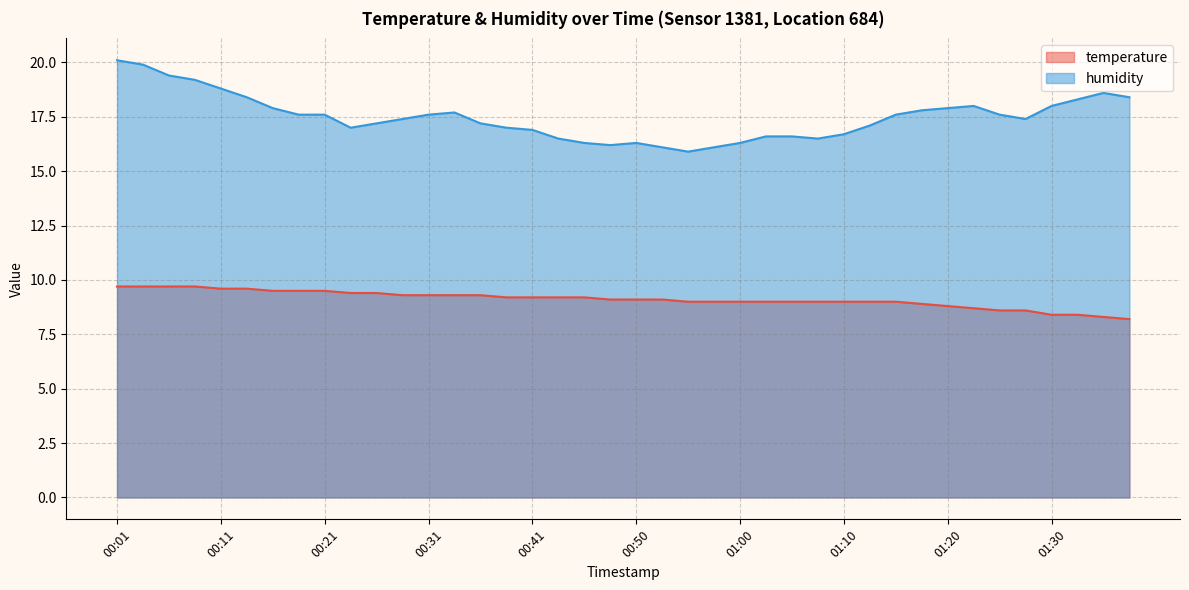

At how many categories does at least one series exceed 14?

40